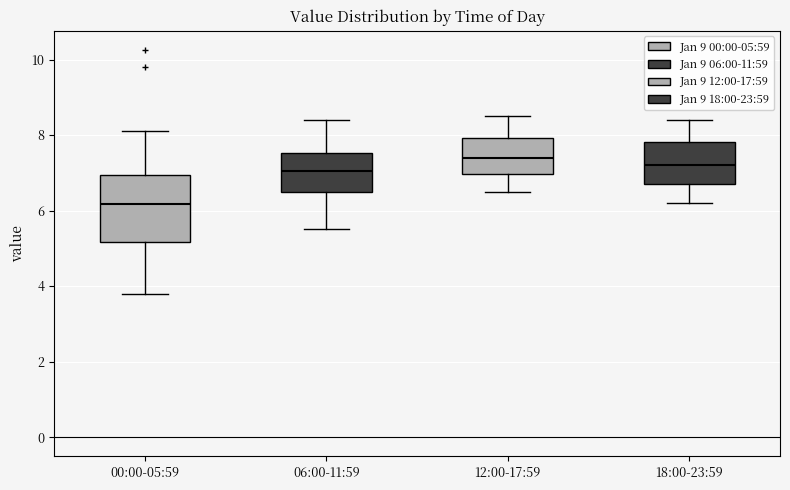

Where is the upper edge of the box for 18:00-23:59 on the y-axis? The values are not printed on the chart, so give them approximately, as read against the axis.

7.8